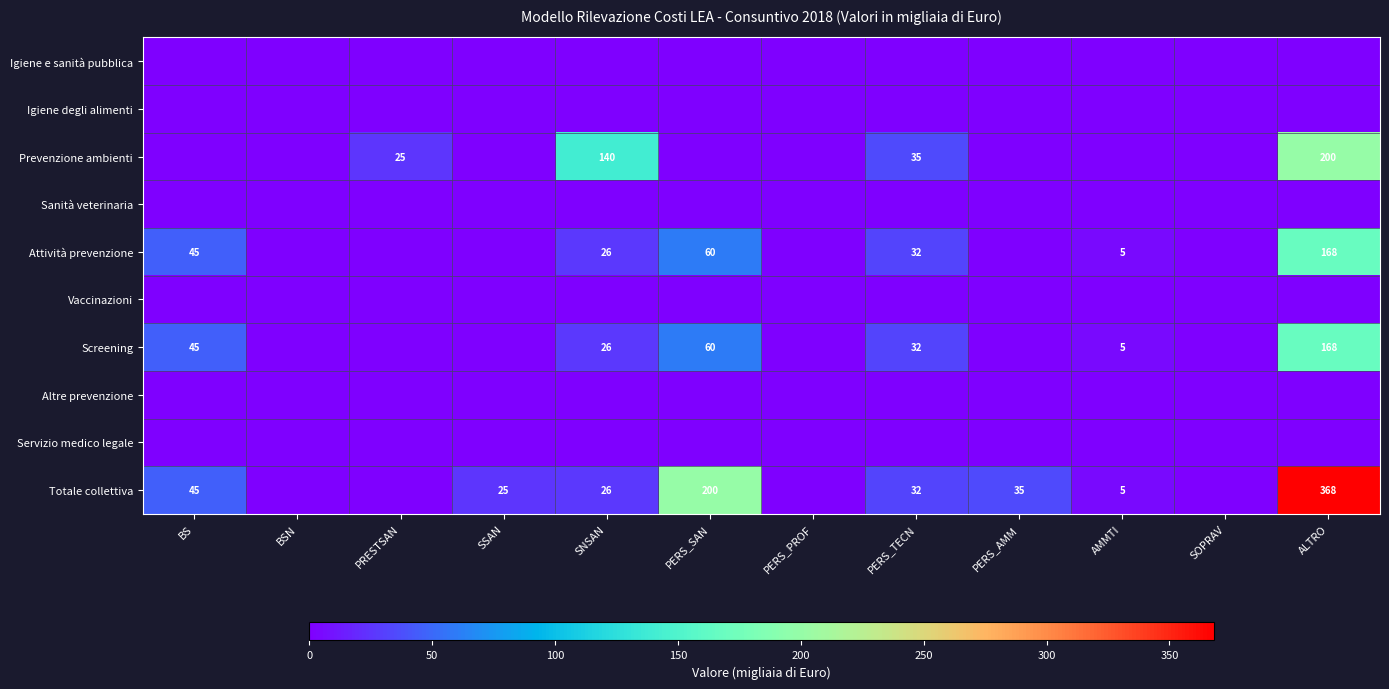

True or false: Attività prevenzione has a value of 2 at AMMTI.

False